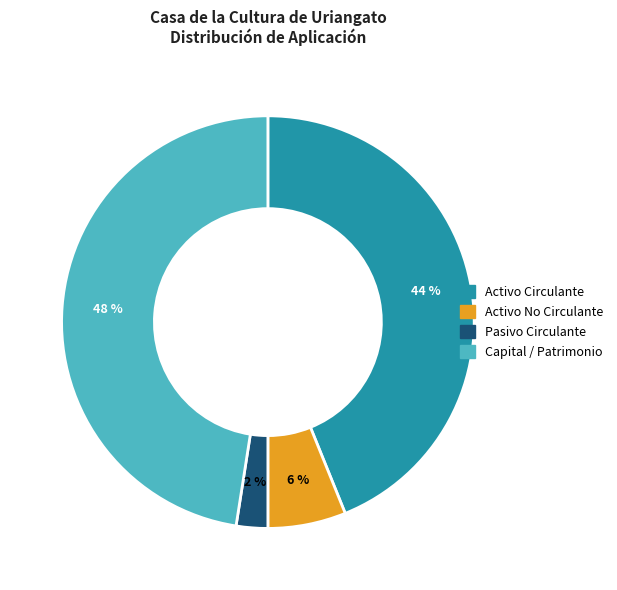

To the nearest percent, what portion does Activo No Circulante represent?

6%